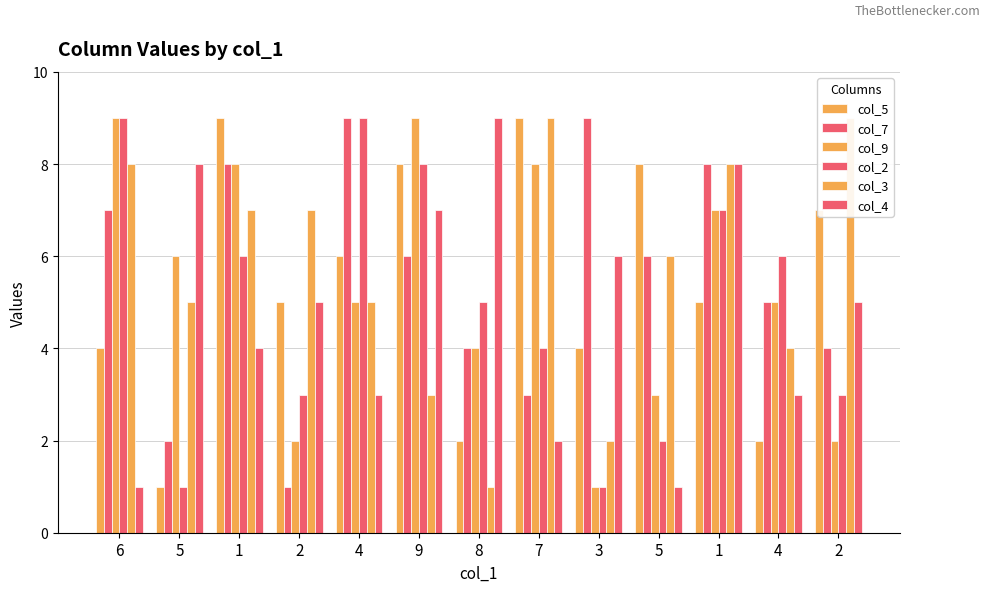

What is the difference between the maximum and minimum values in the col_4 series?

8